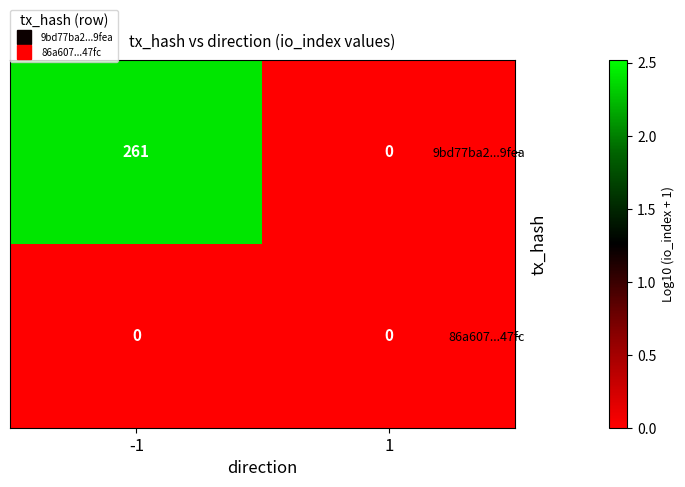

True or false: 86a607...47fc has a value of 0 at -1.

True